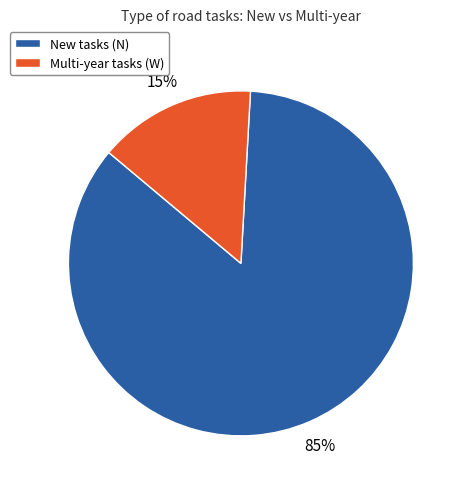

To the nearest percent, what percentage of the pie is New tasks (N)?

85%